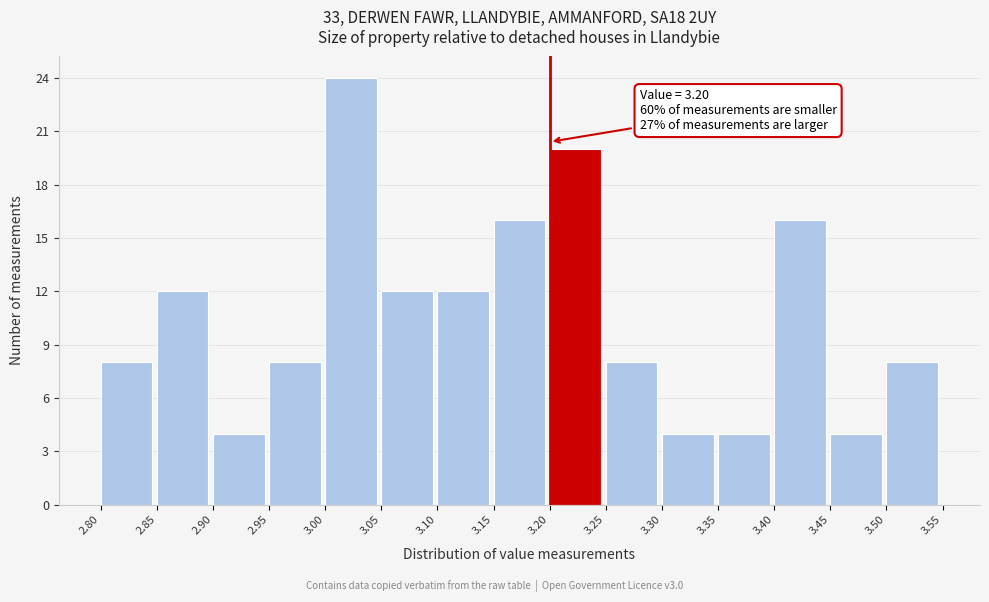

Which range on the x-axis has the tallest bar?

3.00 to 3.05